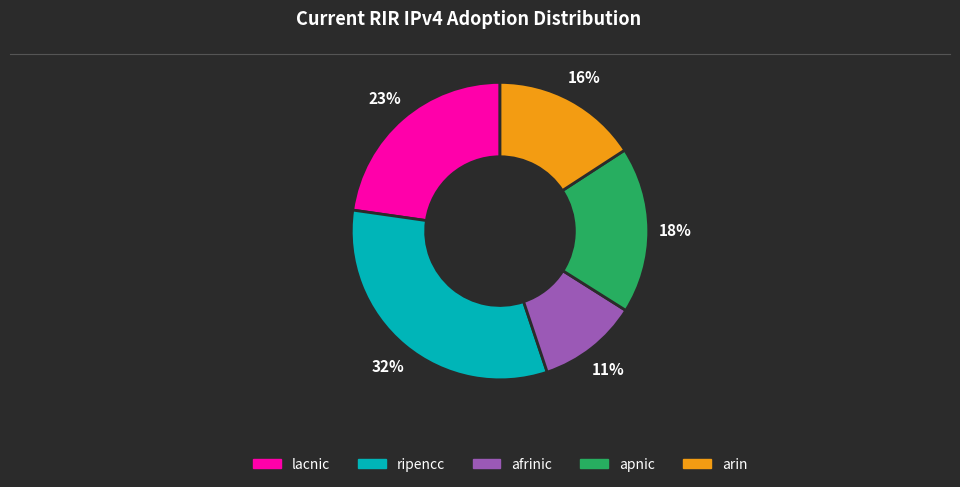

Which slice is the largest?

ripencc